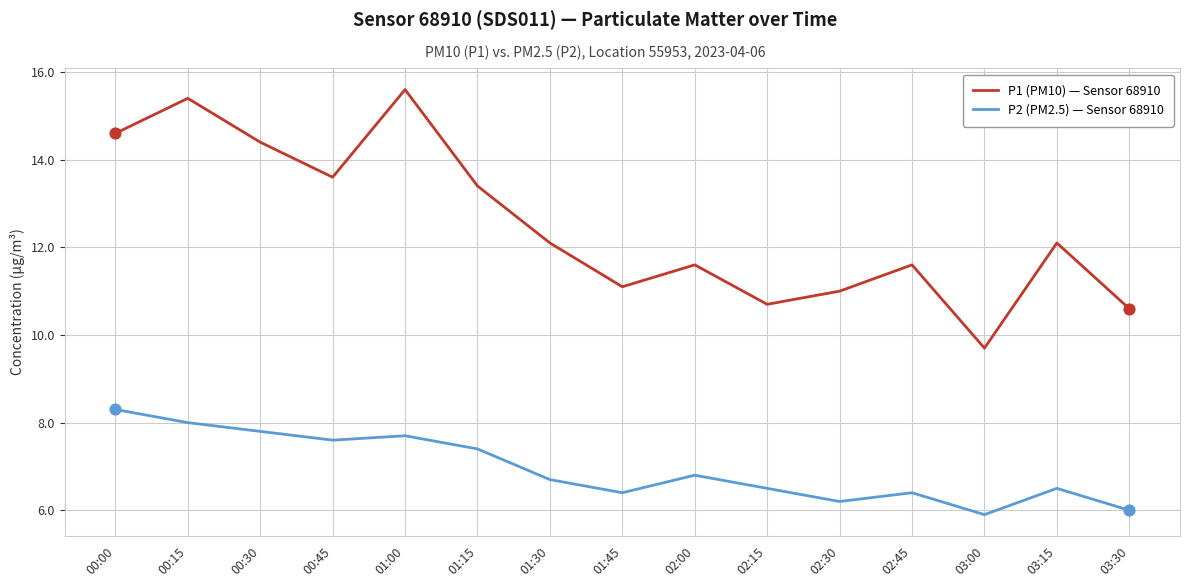

What is the total value across all series at 00:30?

22.2